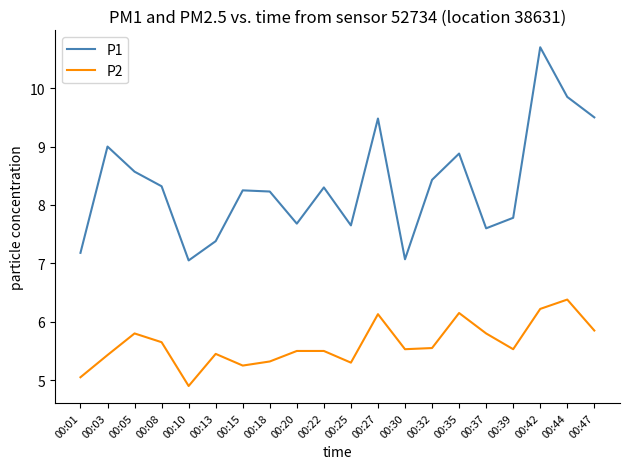

What is the average value of the P2 series?

5.6